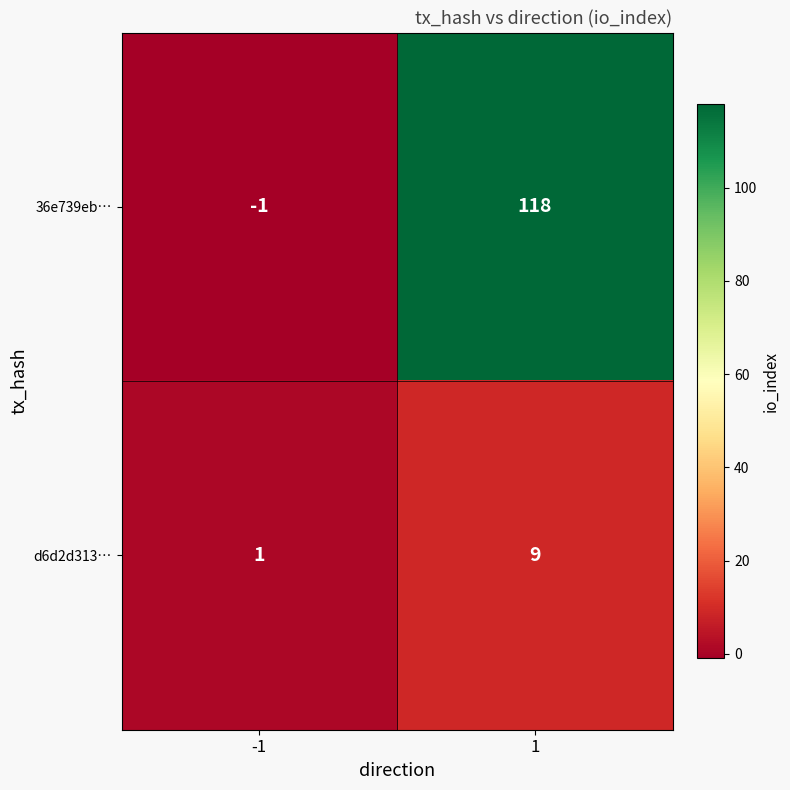

What is the difference between the maximum and minimum values in the d6d2d313… series?

8